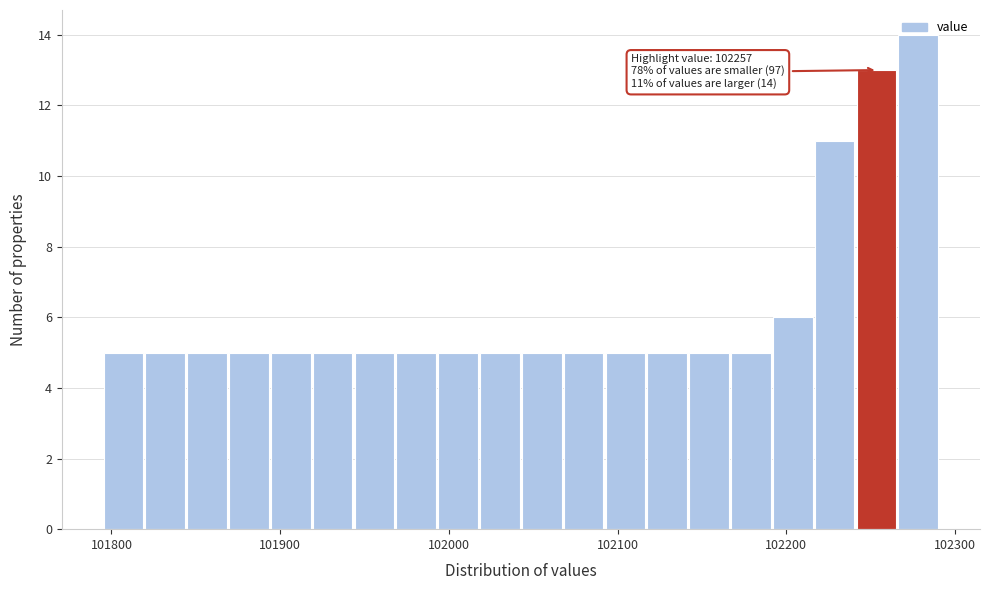

Read against the x-axis, roughly where is the centre of the tallest bar?

102280